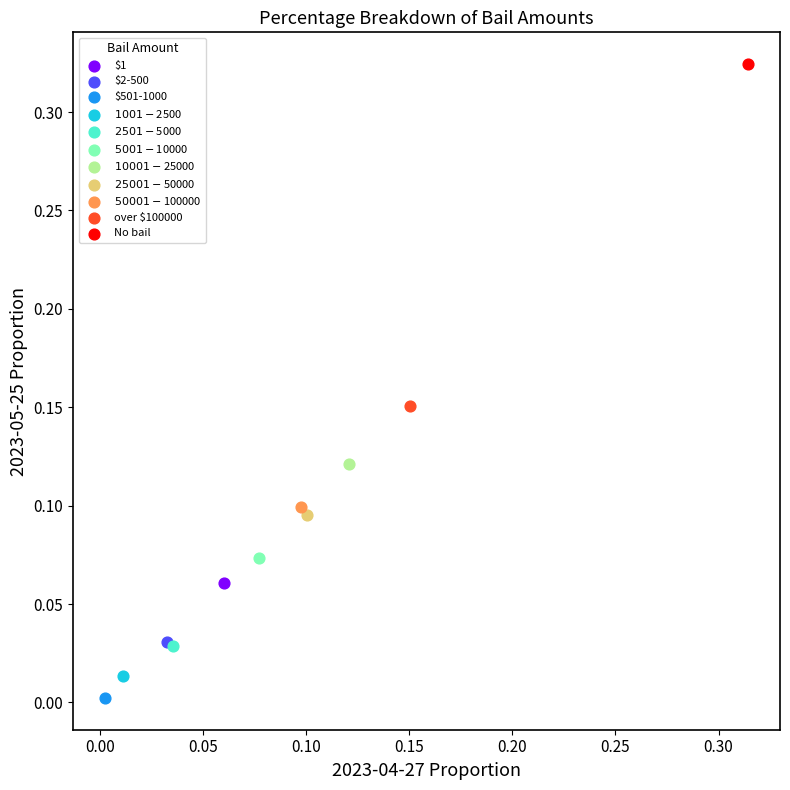

What are all the series names shown in the legend?

$1, $2-500, $501-1000, $1001-$2500, $2501-$5000, $5001-$10000, $10001-$25000, $25001-$50000, $50001-$100000, over $100000, No bail